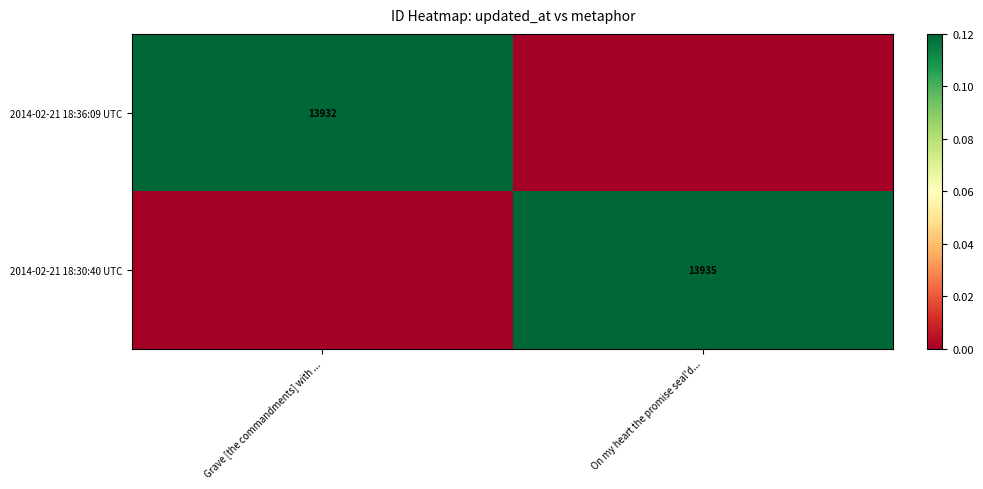

The value of 2014-02-21 18:30:40 UTC at On my heart the promise seal'd... is 0.1. True or false?

False